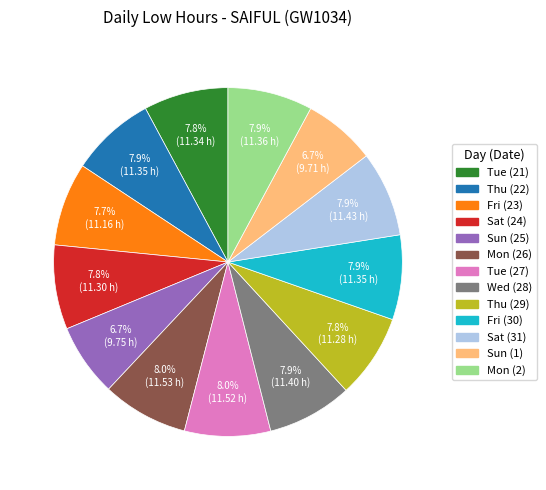

To the nearest percent, what is the difference between the largest and smallest slice percentages?

1%